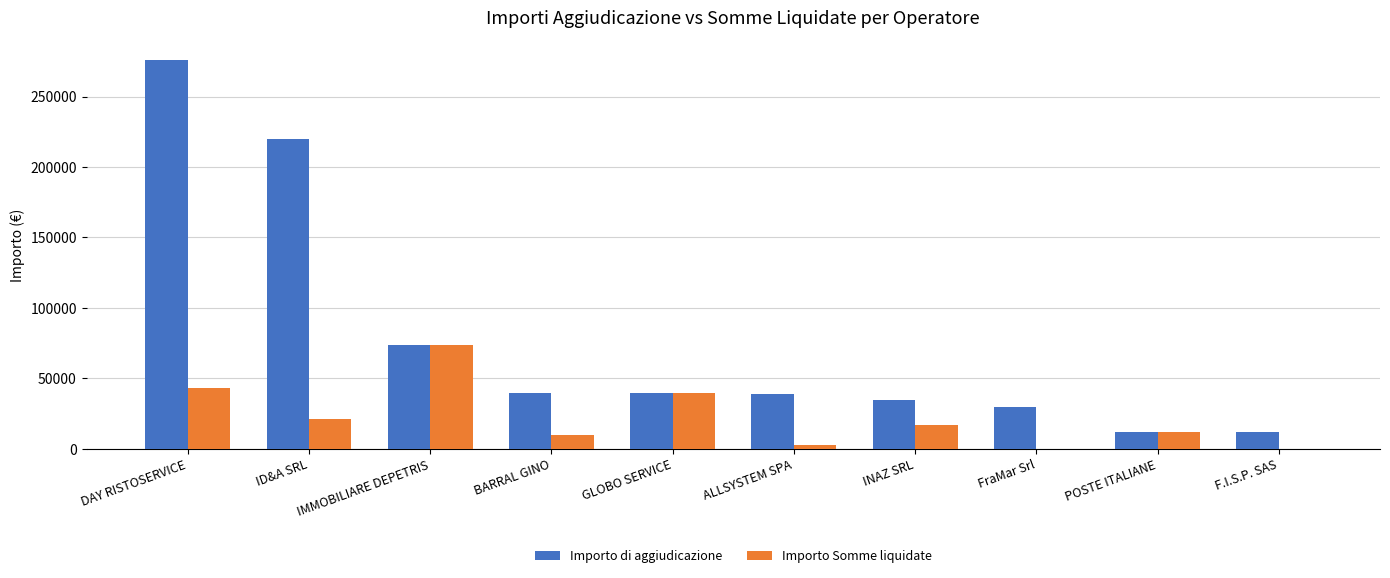

The Importo di aggiudicazione series shows 12000.0 at POSTE ITALIANE. True or false?

True